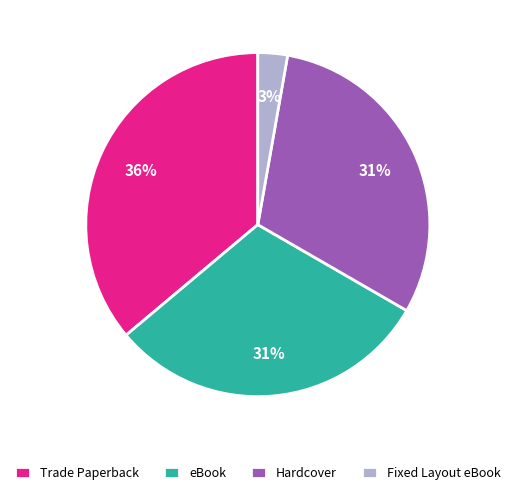

Is the sum of Hardcover and Trade Paperback greater than half?

Yes